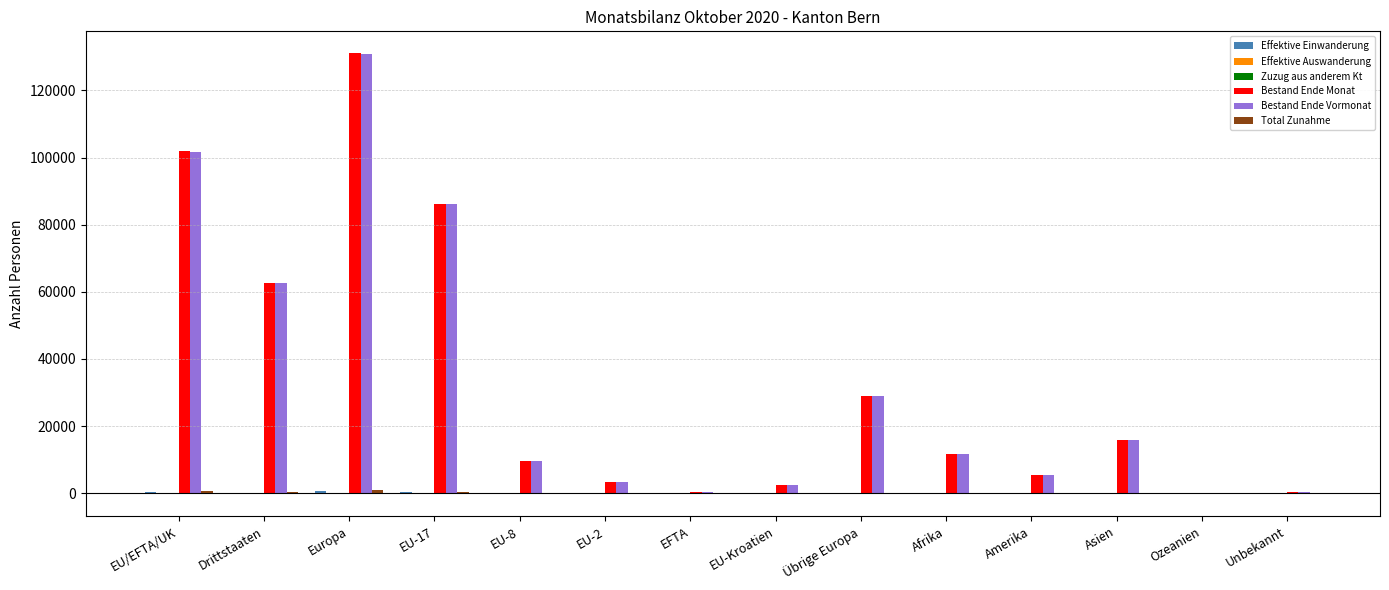

What is the maximum value shown in the chart?

131025